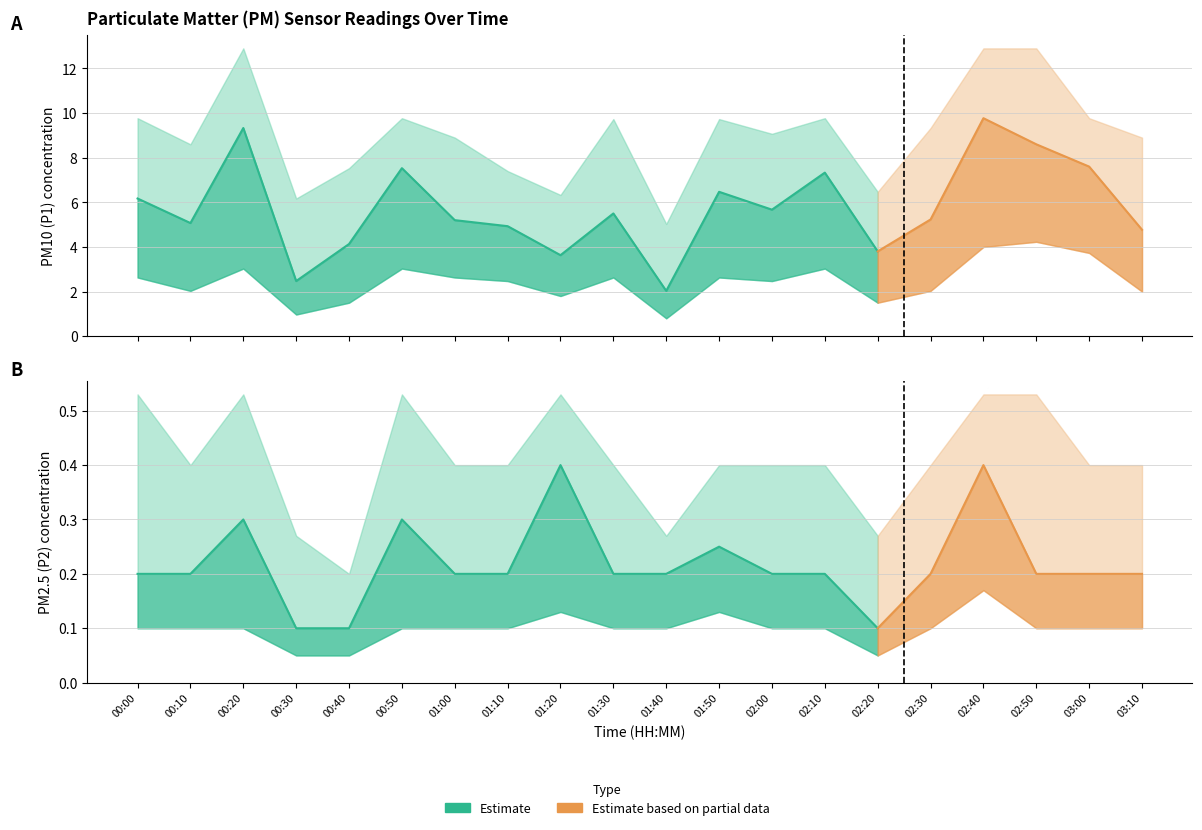

Is it true that P2_lower equals 0.2 at 01:30?

False